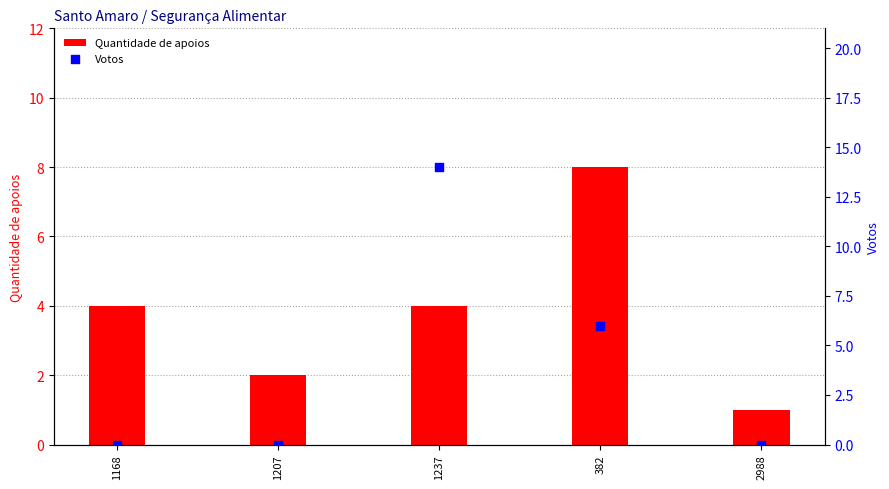

What are all the series names shown in the legend?

Quantidade de apoios, Votos